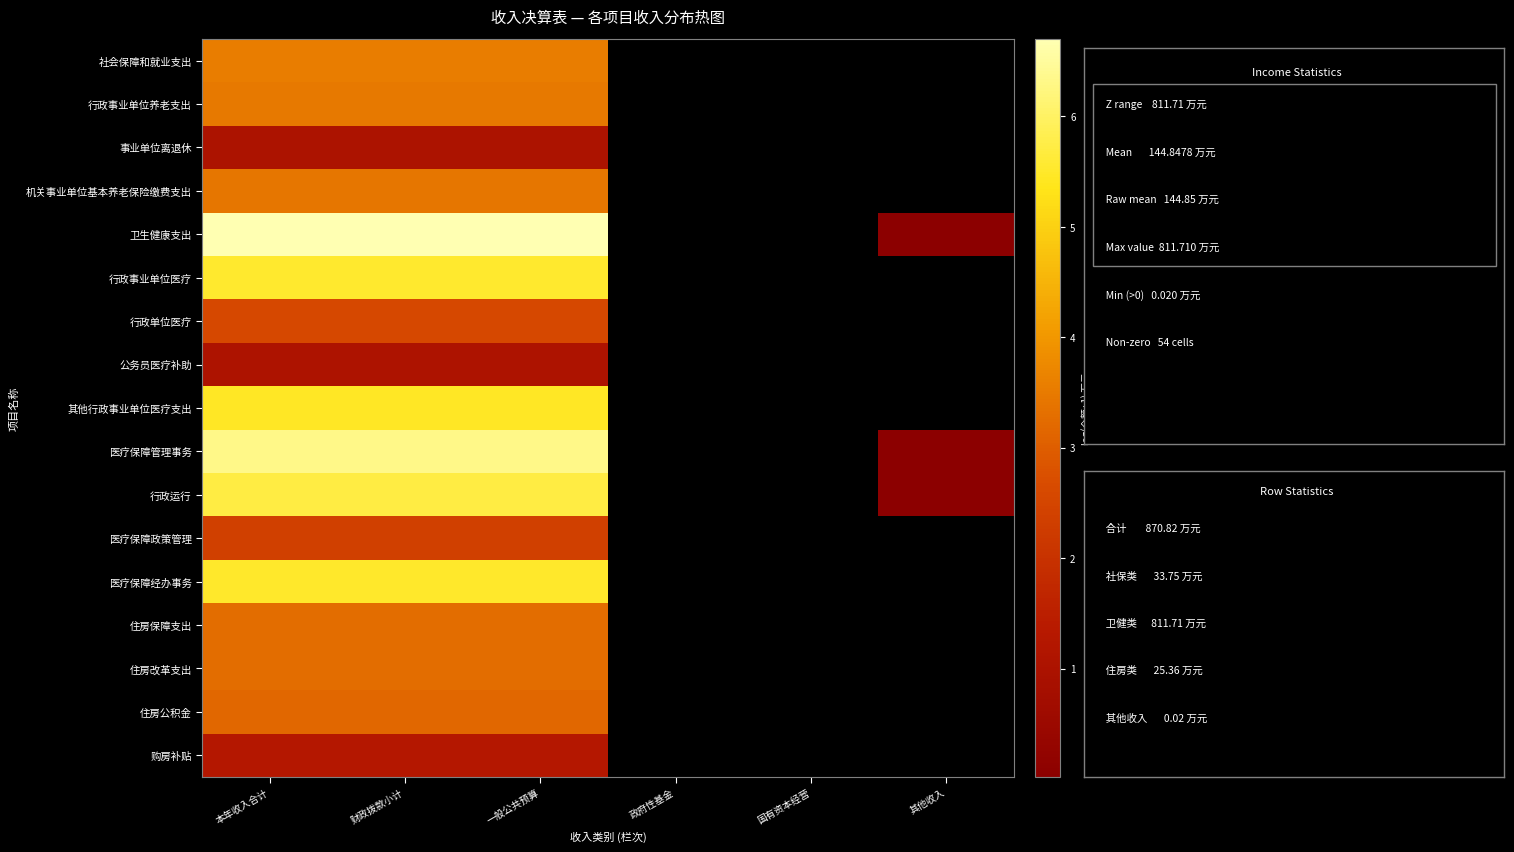

How many positive values does the 医疗保障管理事务 series have?

4